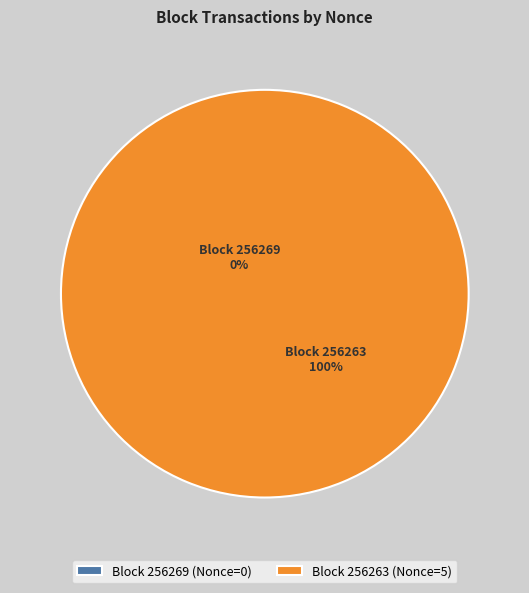

To the nearest percent, what is the difference between the 256263 and 256269 slice percentages?

100%